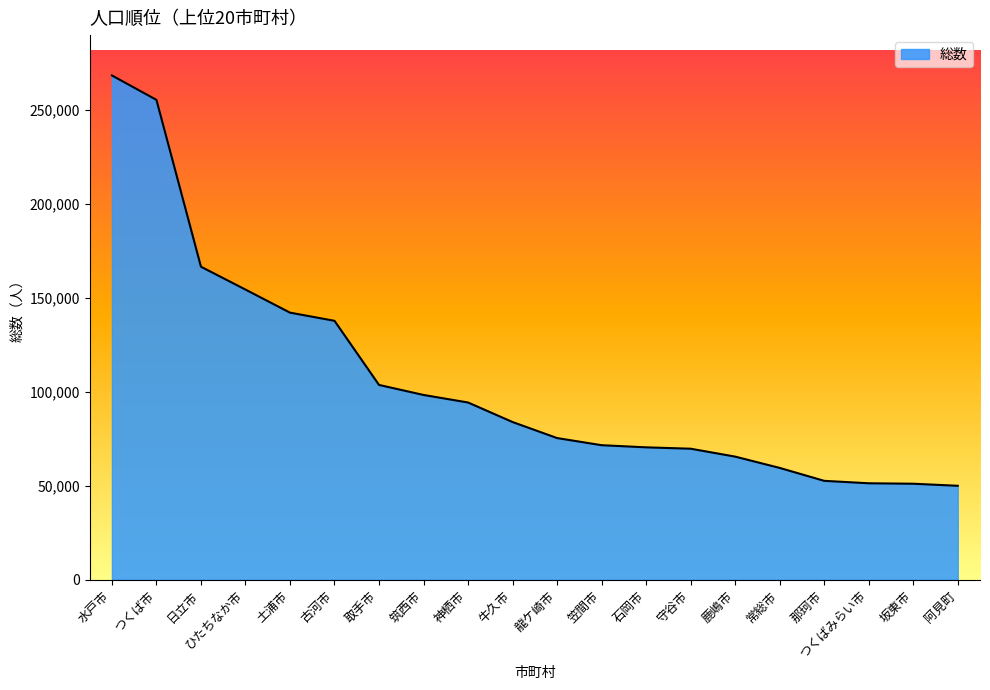

What is the minimum value shown in the chart?

49948